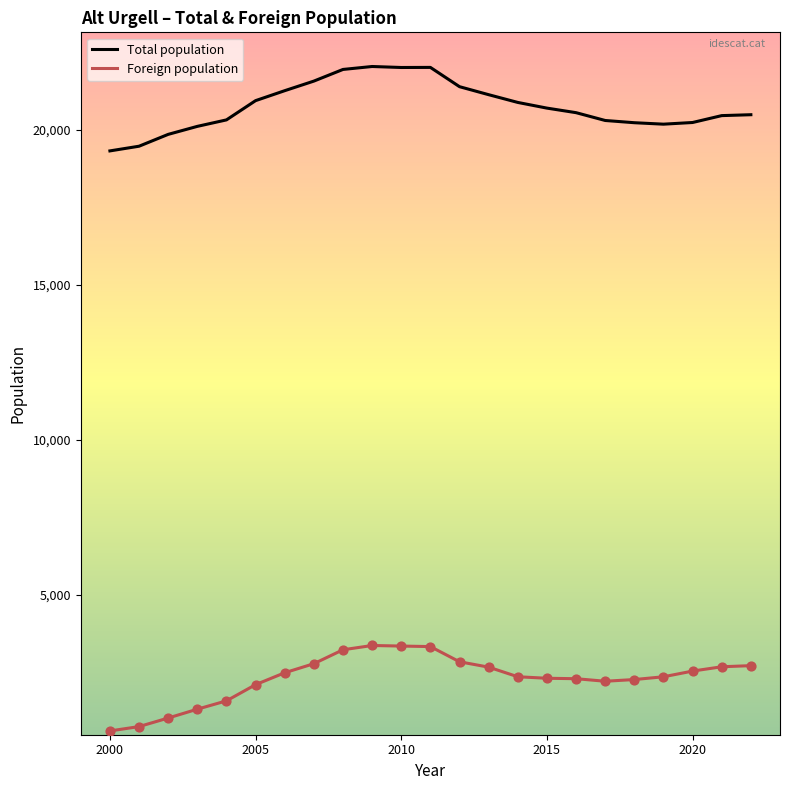

Which series has the largest total across all categories?

Total population